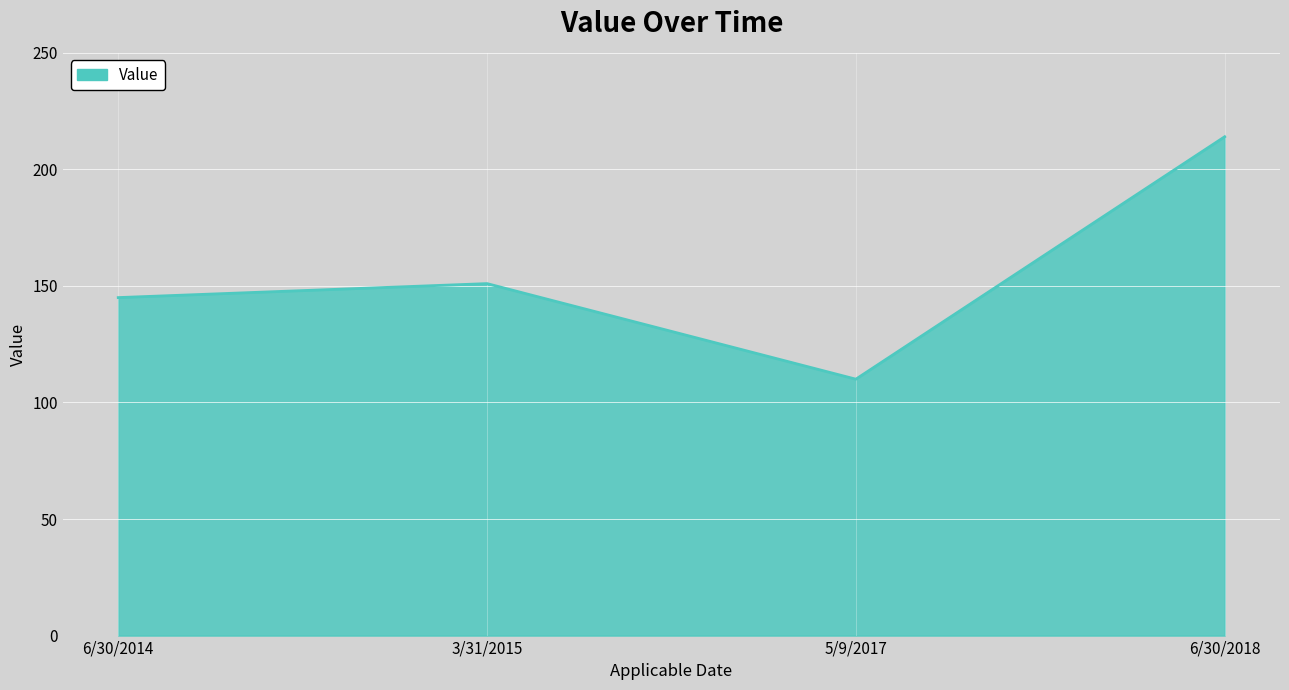

What is the smallest value displayed?

110